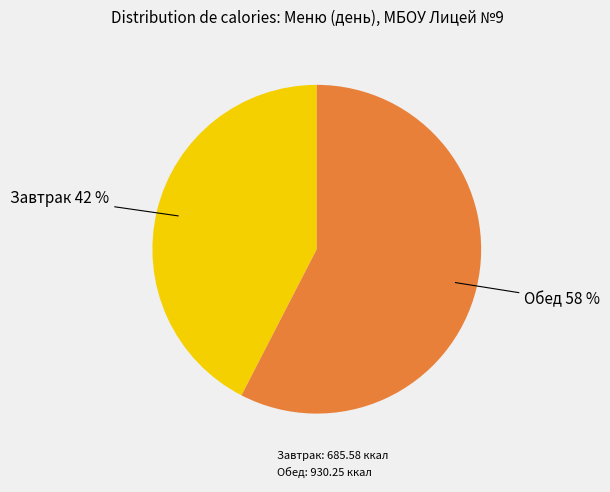

True or false: Завтрак: 685.58 ккал accounts for 42% of the total.

True